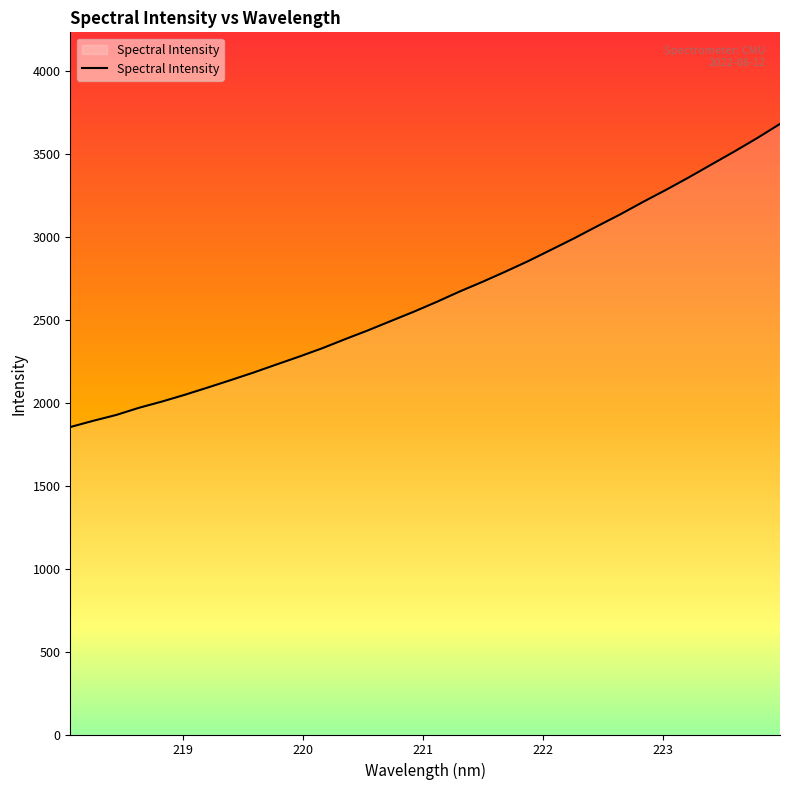

What is the difference between the maximum and minimum values?

1826.2